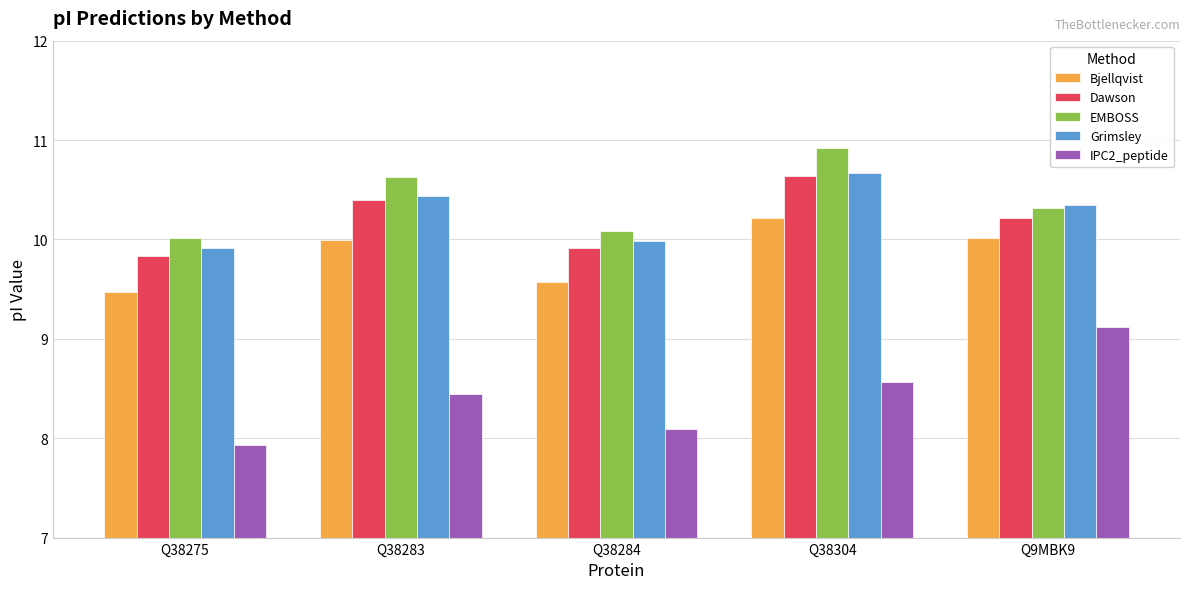

What is the label of the 5th bar from the right?

Q38275